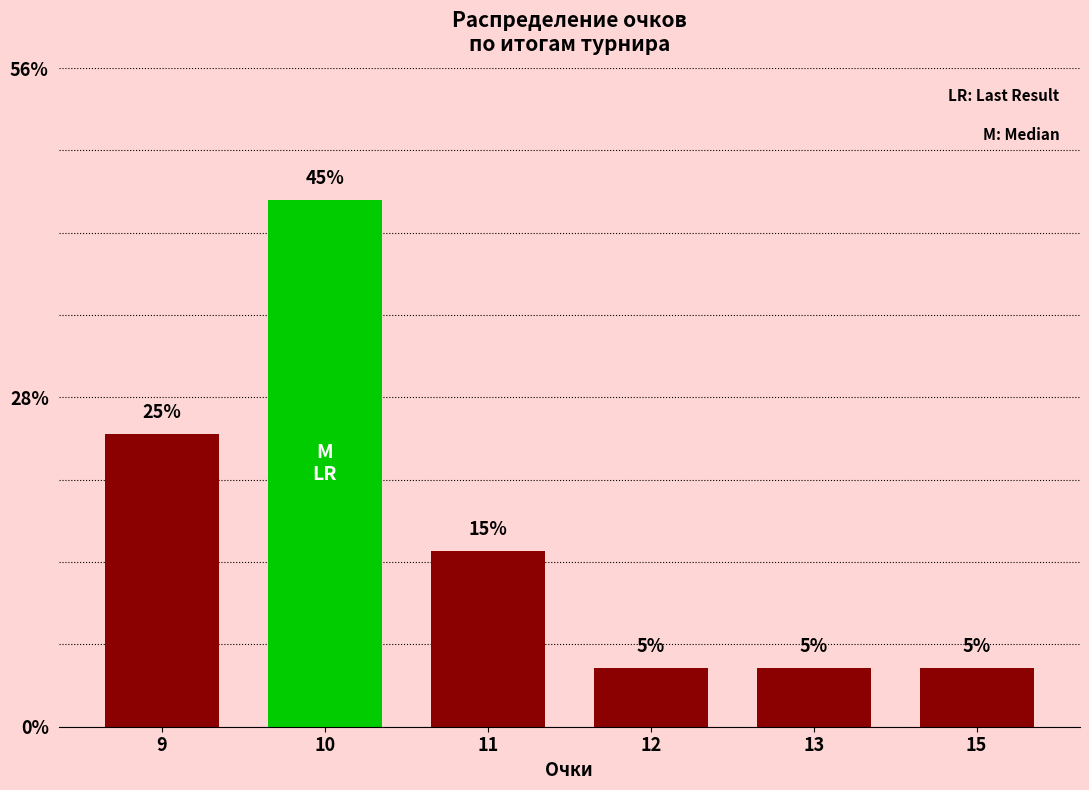

What value does the data have at 13?

0.1